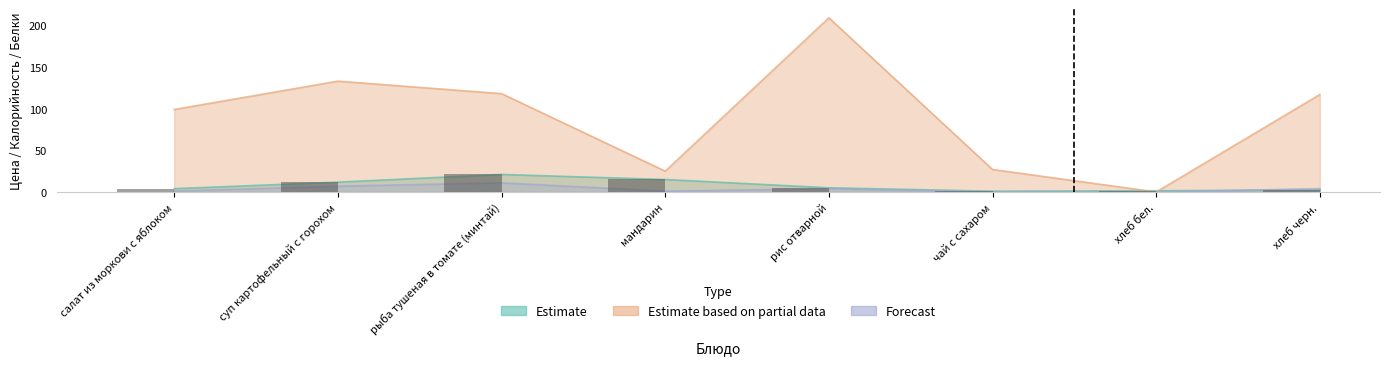

At which category is the sum across all series the highest?

рис отварной